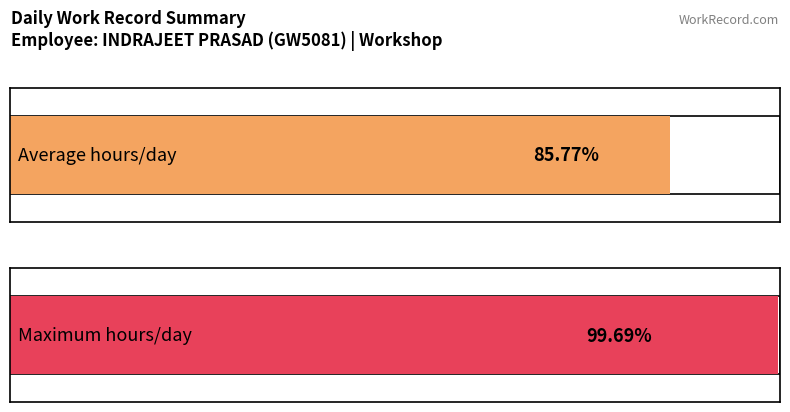

Does the chart contain any negative values?

No